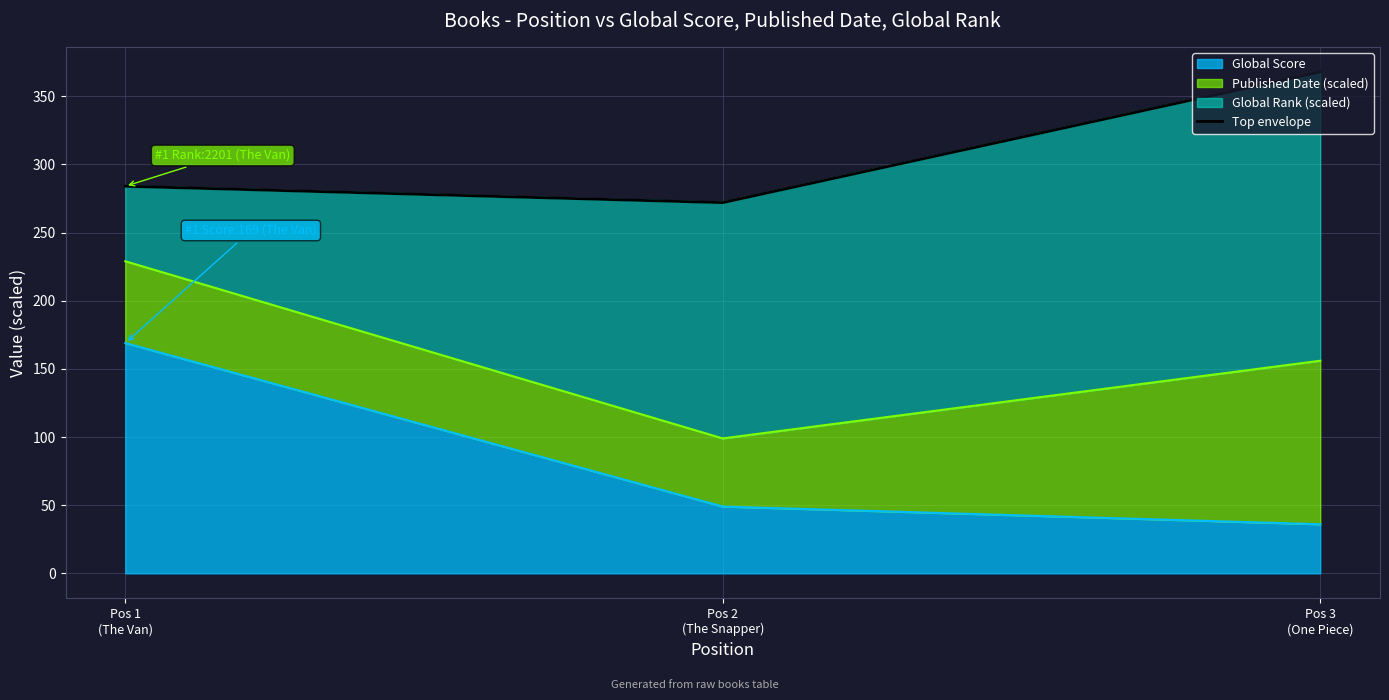

What is the maximum value for Global Score?

169